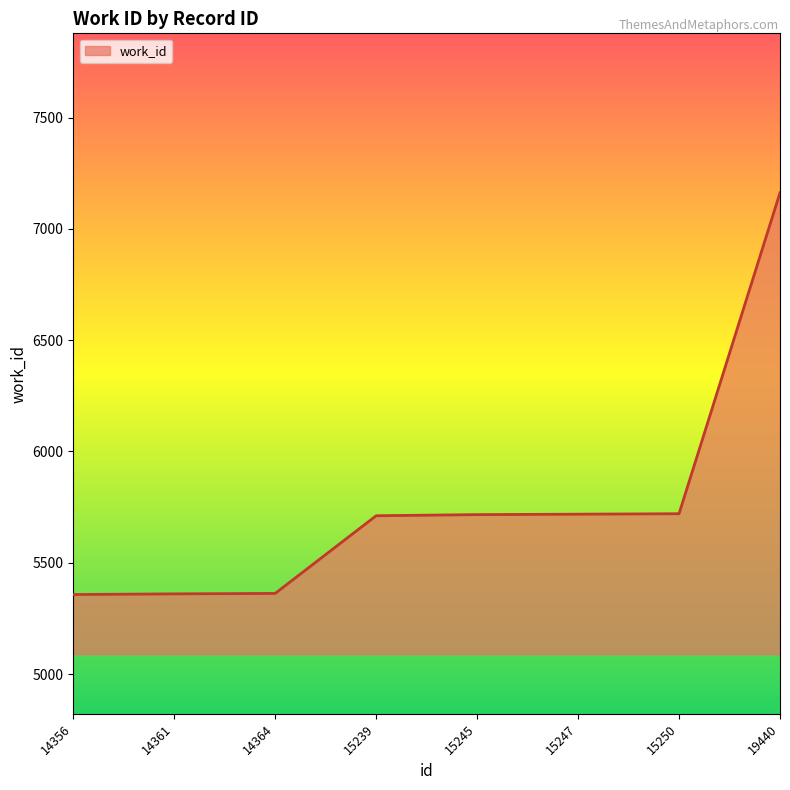

What is the ratio of the value at 15245 to the value at 14361?

1.1